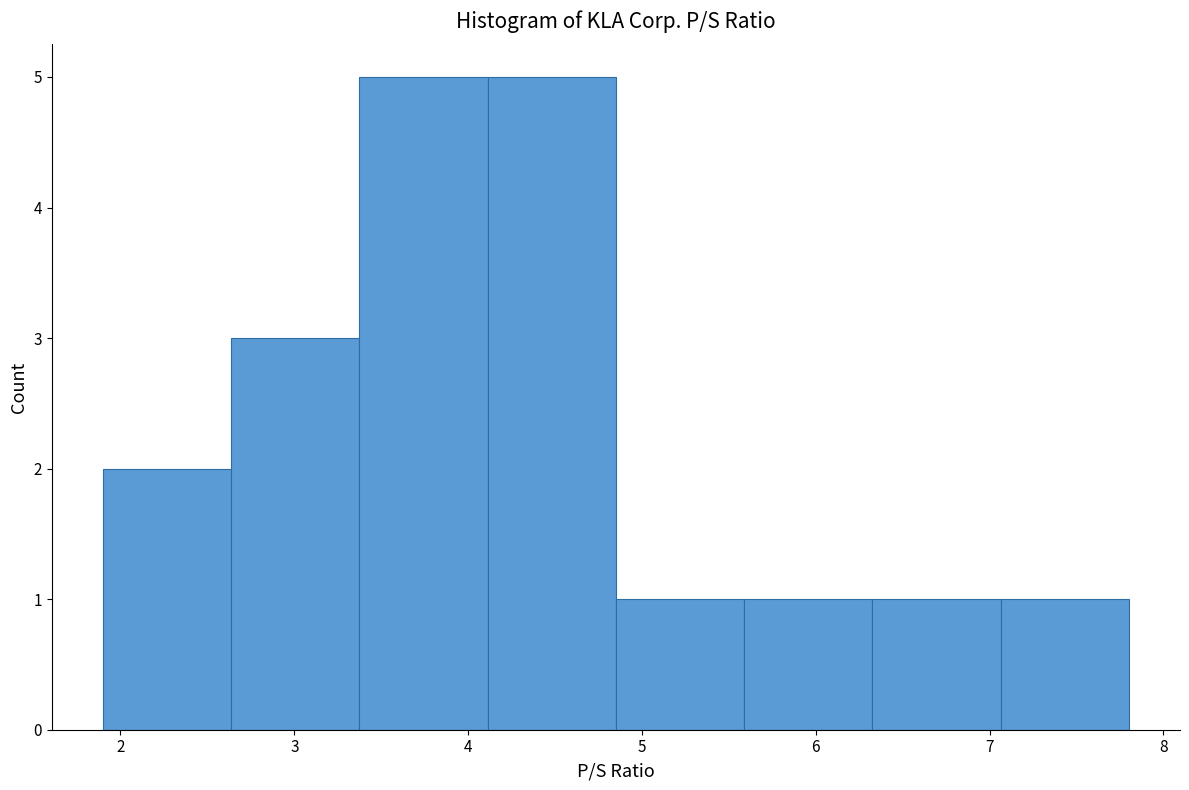

Reading left to right, transcribe this chart: for each bar, give the range it covers on the x-axis and its height. Neither the bar edges nor the heights are printed on the chart, so give them approximately, as read against the axes.

1.9 to 2.6: 2
2.6 to 3.4: 3
3.4 to 4.1: 5
4.1 to 4.9: 5
4.9 to 5.6: 1
5.6 to 6.3: 1
6.3 to 7.1: 1
7.1 to 7.8: 1